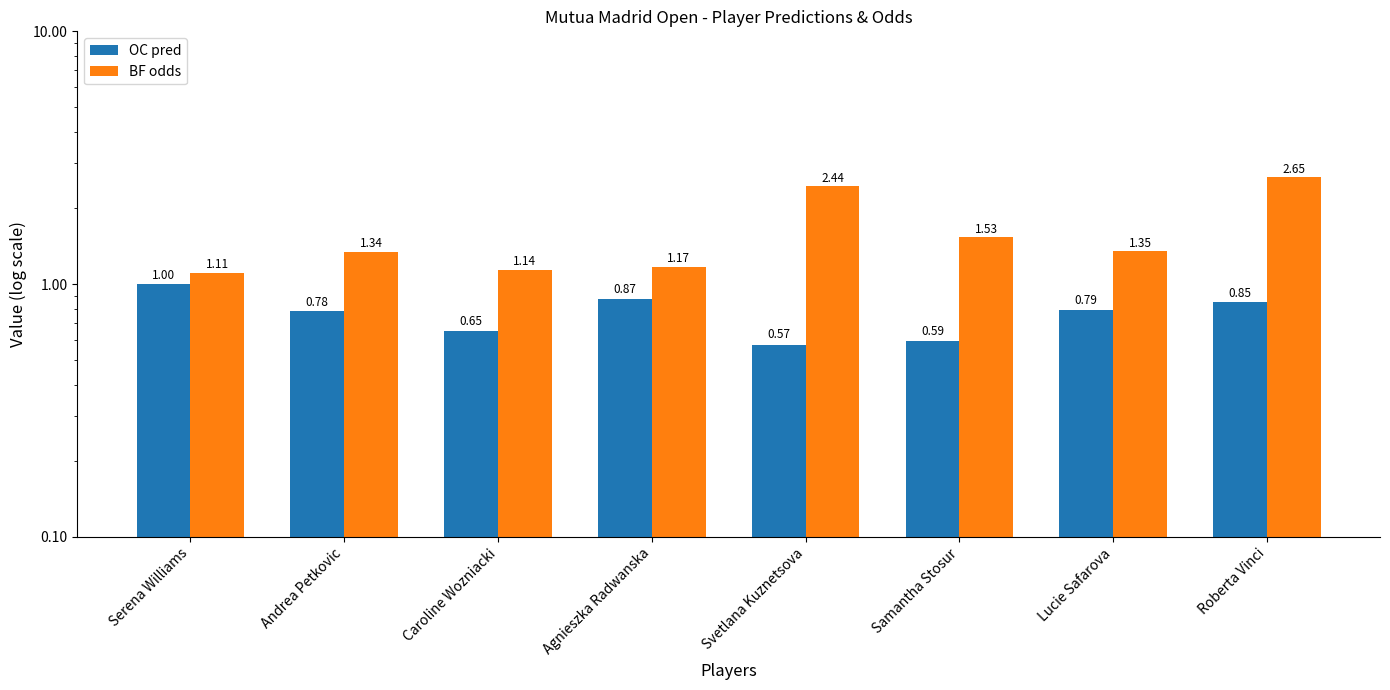

What position from the right is Andrea Petkovic?

7